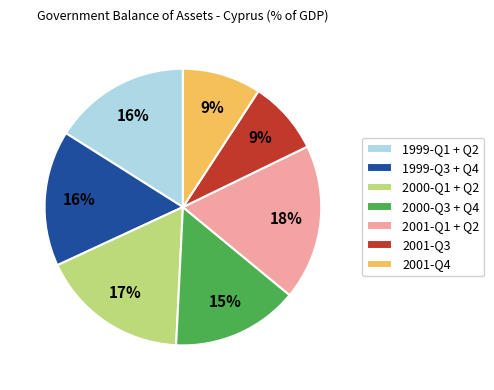

How many slices are in this pie chart?

7